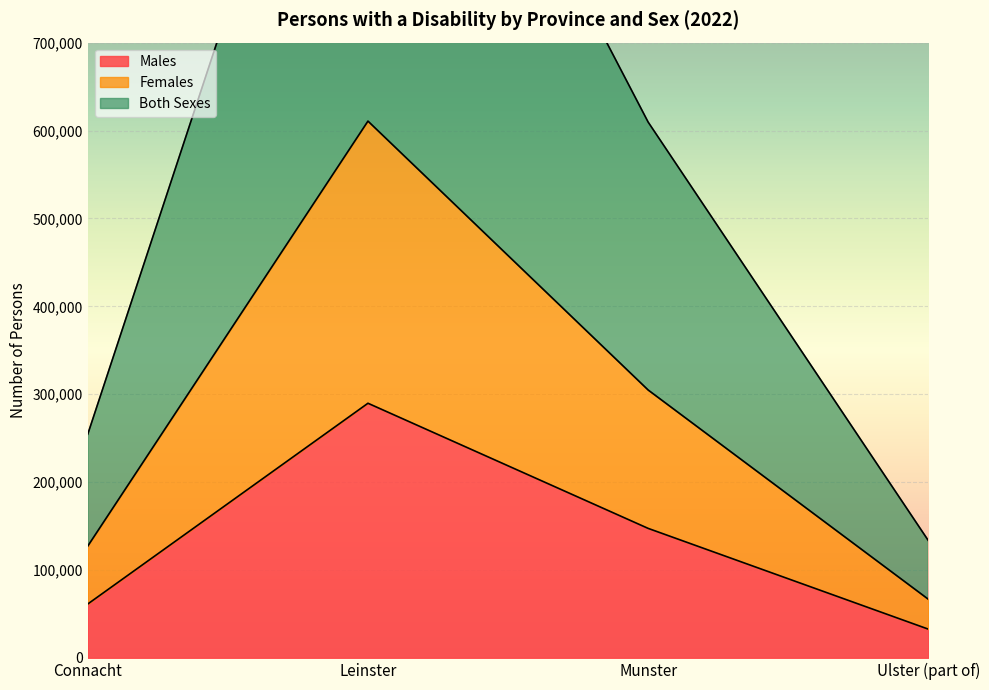

True or false: Males and Both Sexes cross at least once.

False